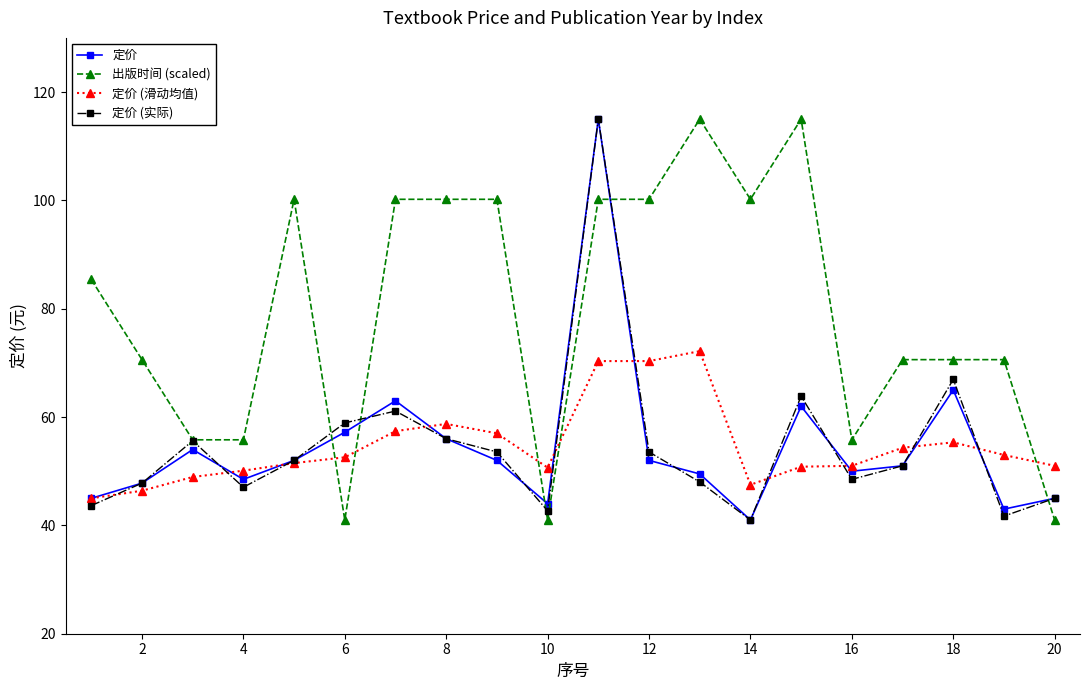

True or false: 定价 has more than 1 interior local peaks.

True